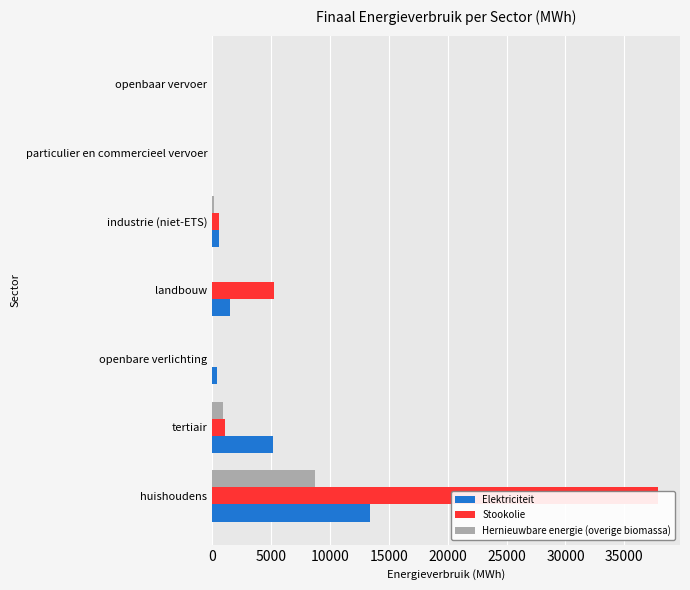

Between landbouw and particulier en commercieel vervoer, which series saw the biggest shift?

Stookolie